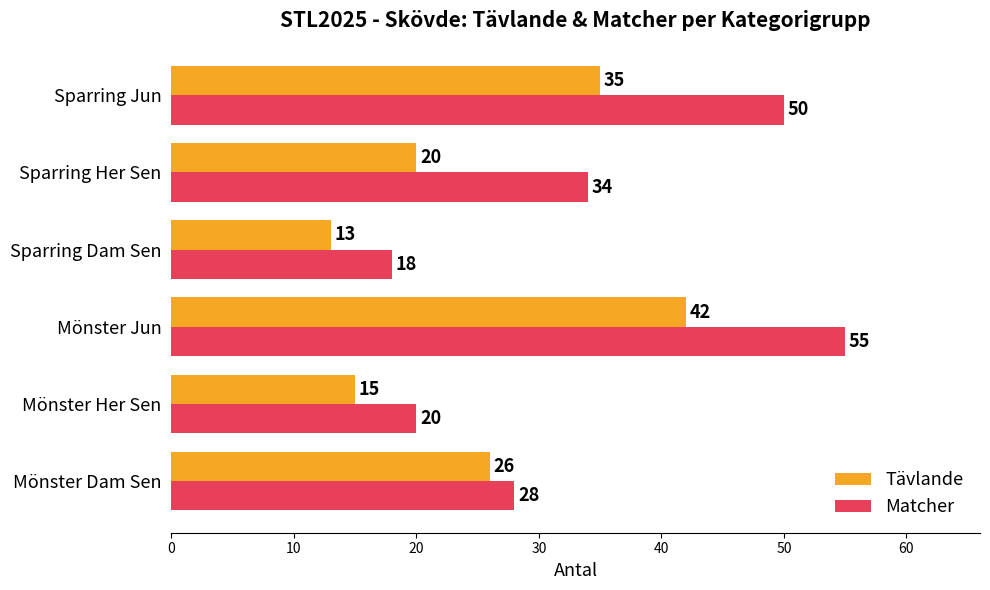

Where is Tävlande nearest to the value 27?

Mönster Dam Sen